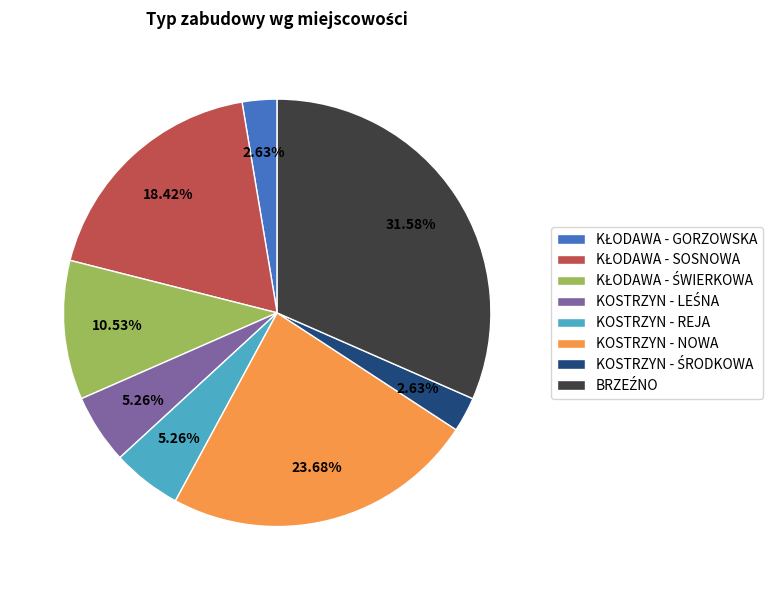

Is there any slice that represents more than half of the pie?

No